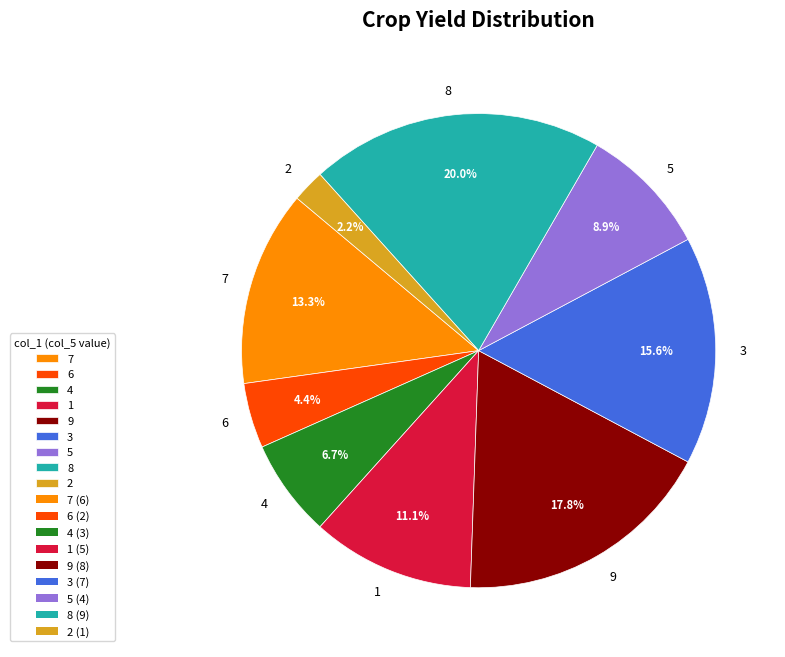

Do 7 and 8 together represent more than half of the pie?

No